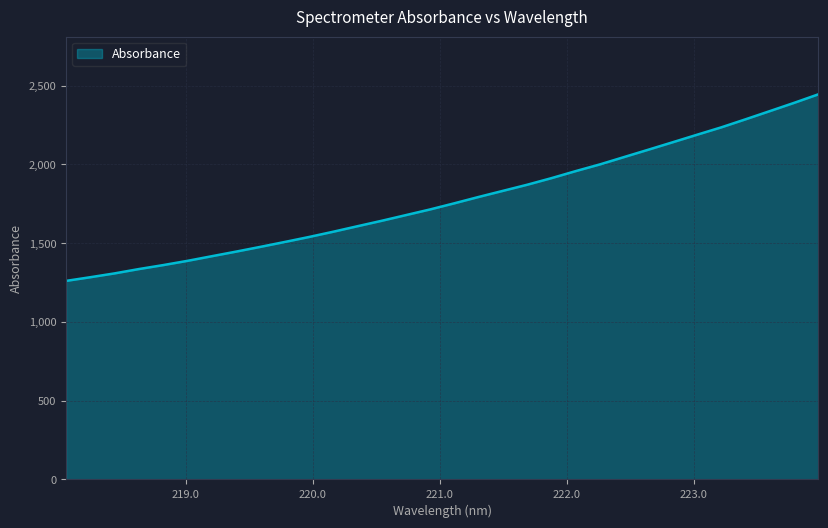

What is the difference between the maximum and minimum values?

1184.3